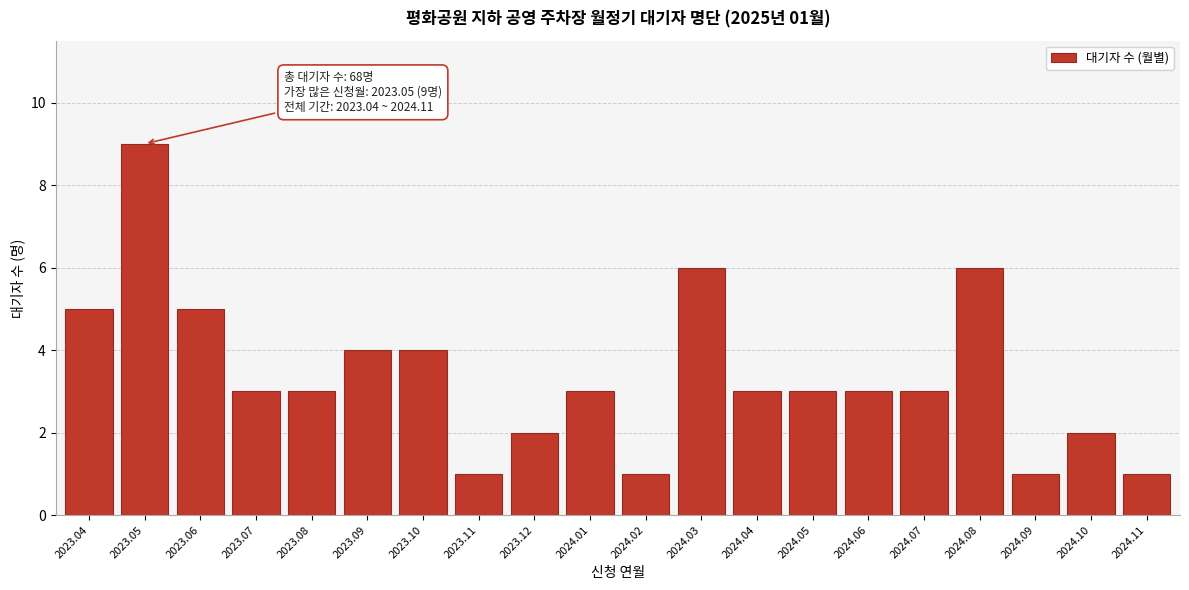

Reading right to left, transcribe all the data shown in this chart.

2024.11=1	2024.10=2	2024.09=1	2024.08=6	2024.07=3	2024.06=3	2024.05=3	2024.04=3	2024.03=6	2024.02=1	2024.01=3	2023.12=2	2023.11=1	2023.10=4	2023.09=4	2023.08=3	2023.07=3	2023.06=5	2023.05=9	2023.04=5